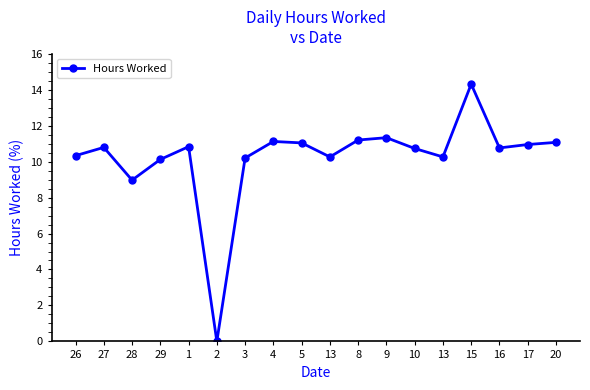

How many lines are shown in the chart?

1